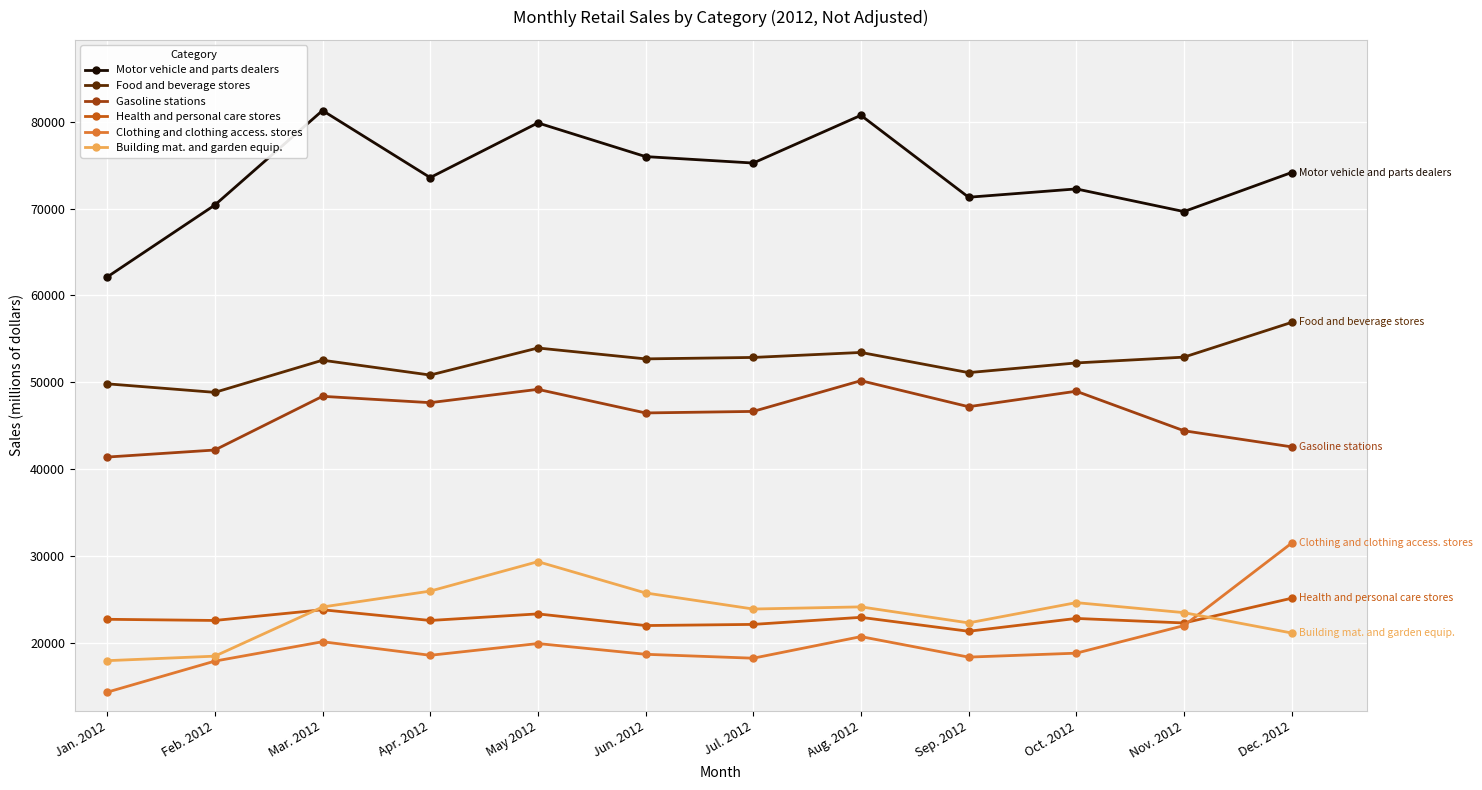

What is the sum of all Motor vehicle and parts dealers values?

886494